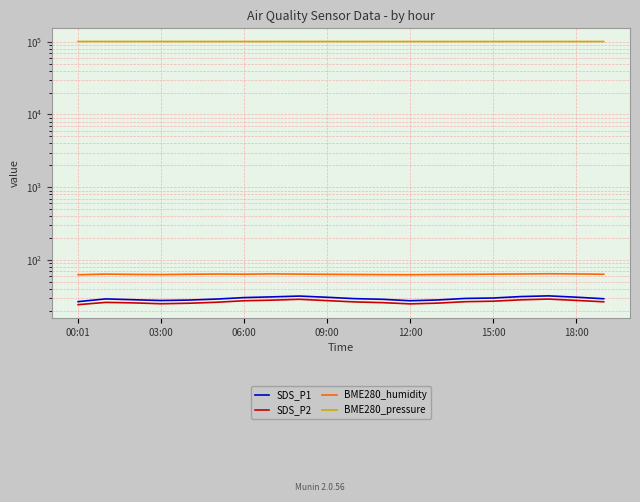

True or false: BME280_humidity has more than 2 interior local peaks.

True